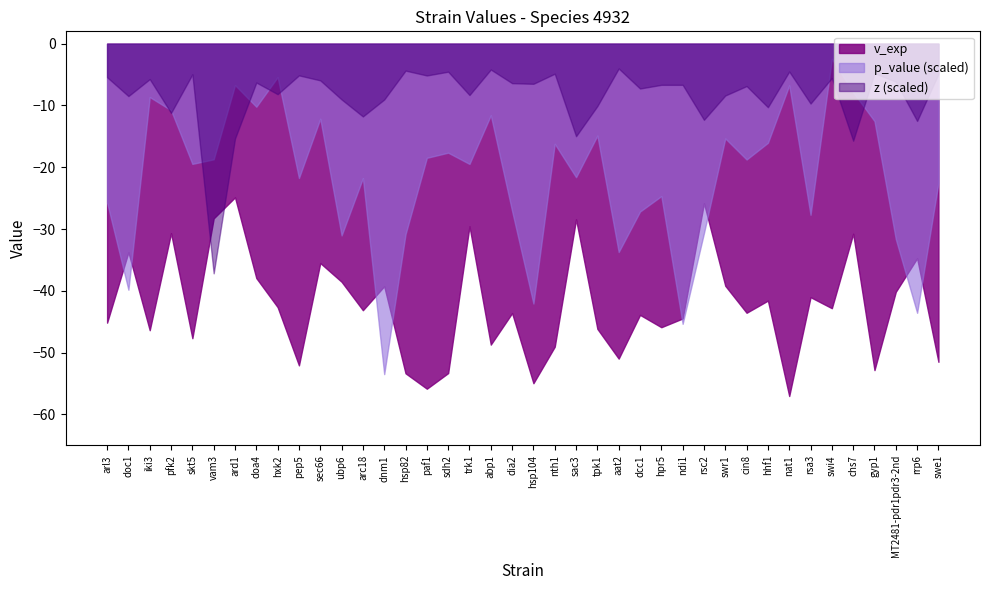

What is the approximate value of p_value (scaled) at nth1?

-16.2